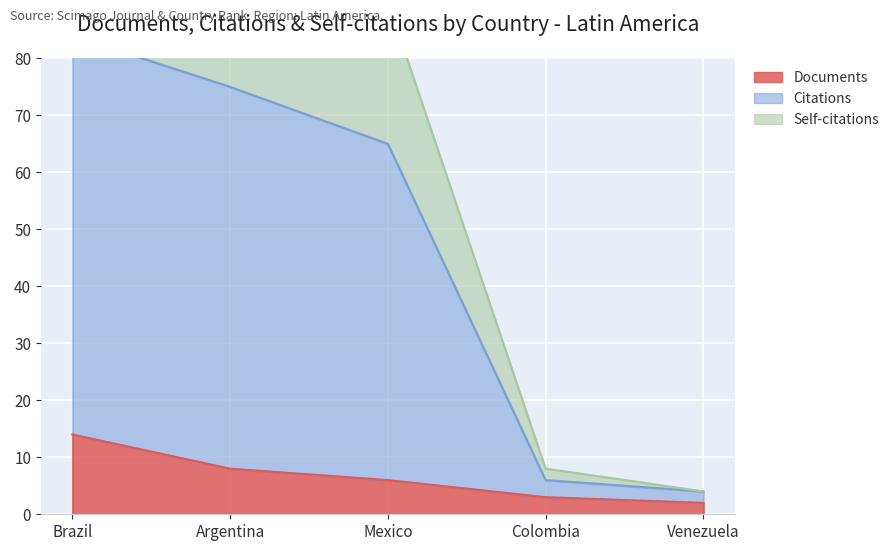

What position from the right is Mexico?

3